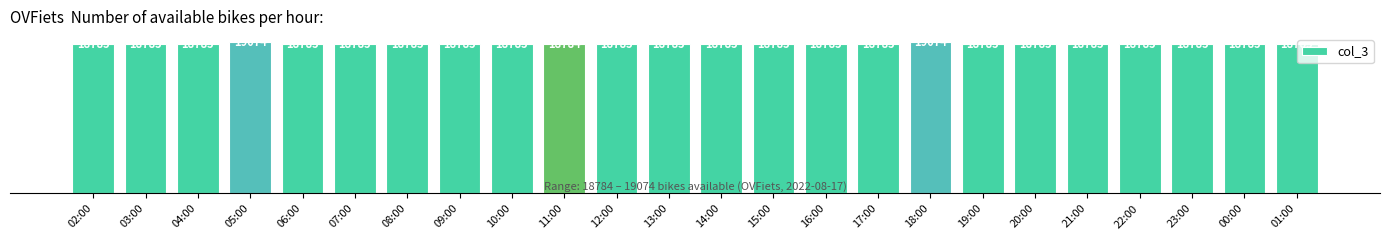

Approximately how many times larger is the value at 01:00 compared to 21:00?

1.0